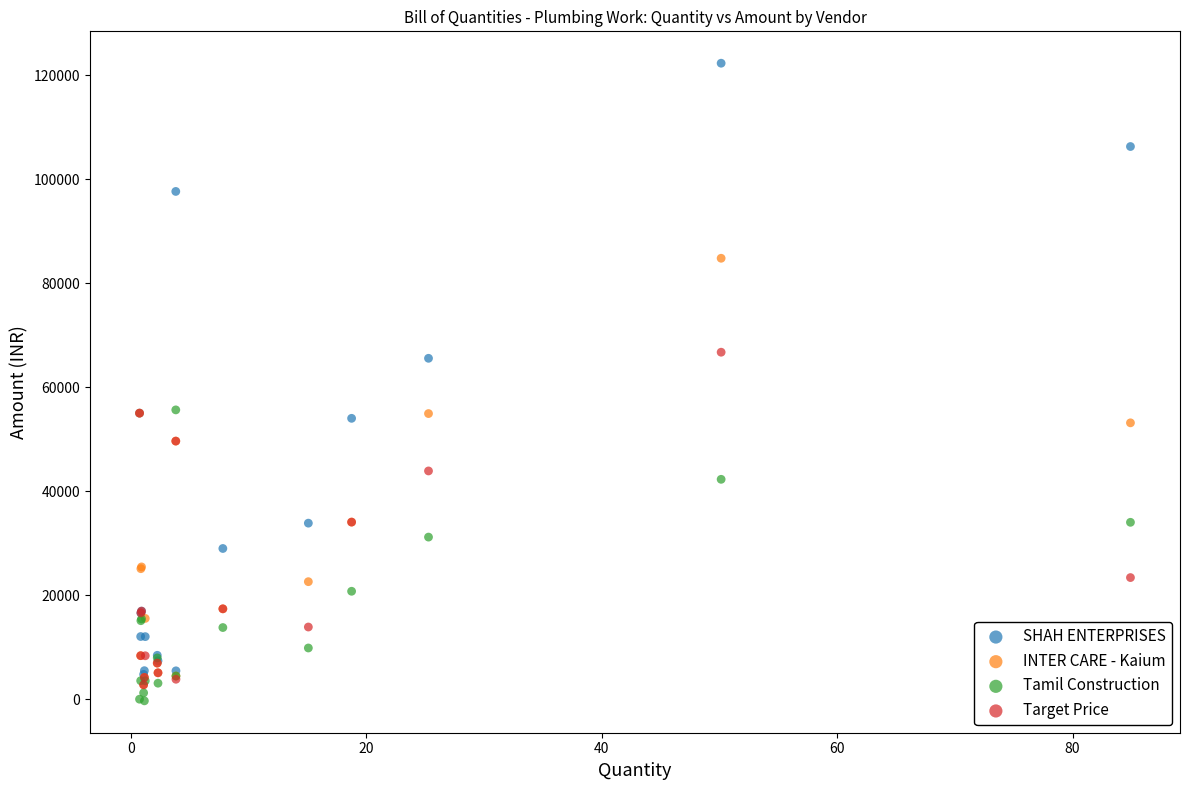

Which series reaches the minimum Y coordinate?

Tamil Construction